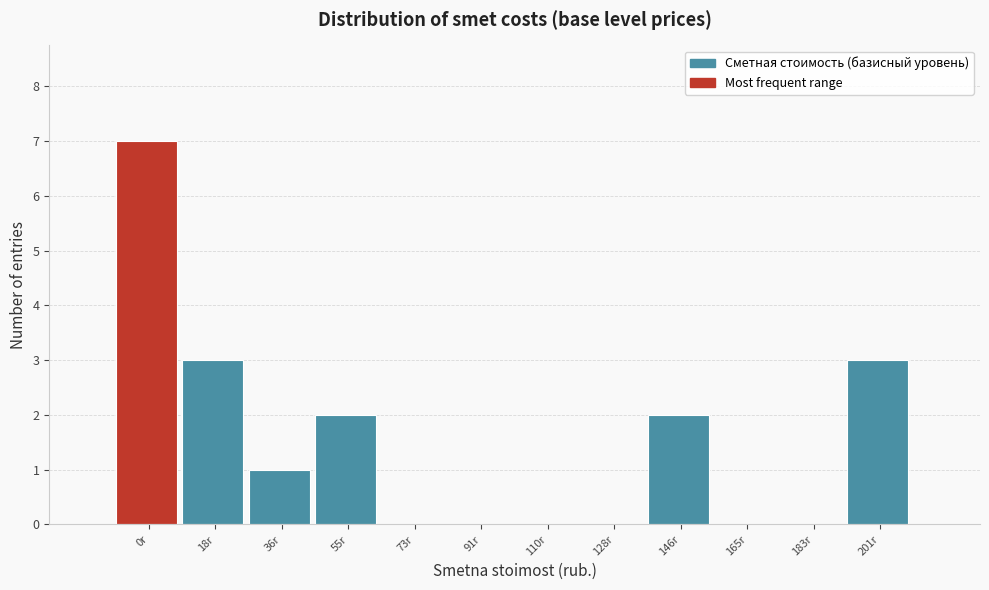

Reading right to left, list all the values displayed in this chart.

201r=3	183r=0	165r=0	146r=2	128r=0	110r=0	91r=0	73r=0	55r=2	36r=1	18r=3	0r=7